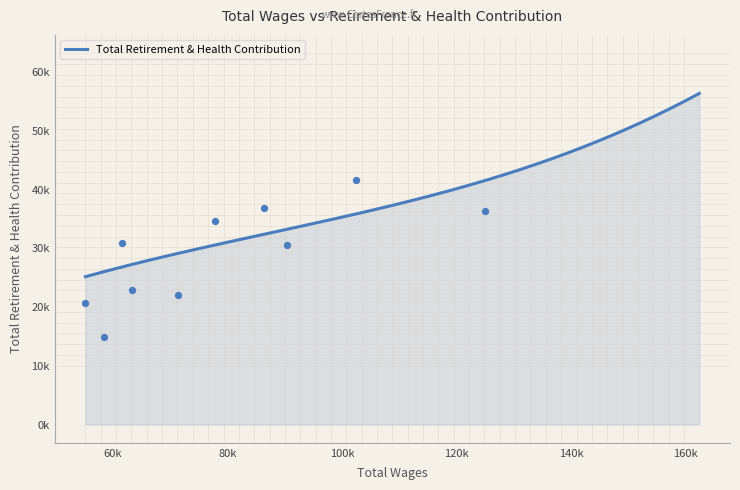

Approximately how many times larger is the value at 37 compared to 28?

0.9